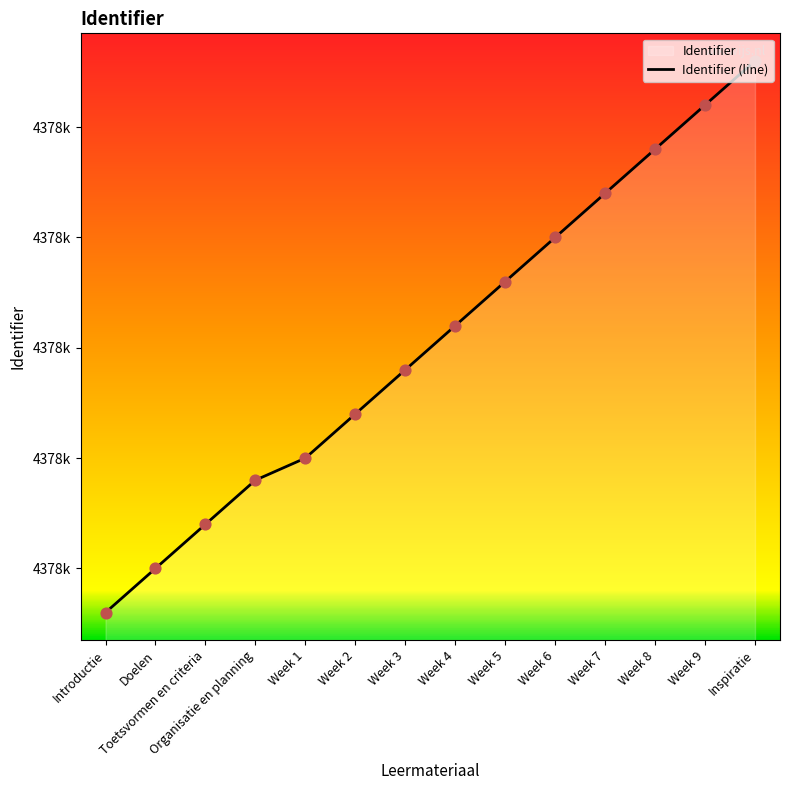

What is the change in value from Week 8 to Week 9?

+2